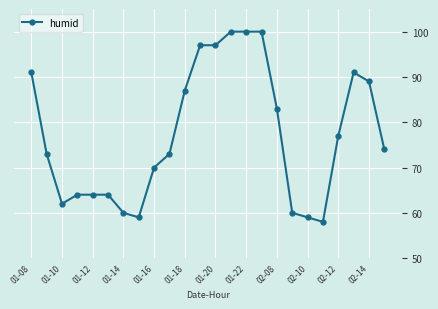

Reading right to left, transcribe all the data shown in this chart.

74	89	91	77	58	59	60	83	100	100	100	97	97	87	73	70	59	60	64	64	64	62	73	91